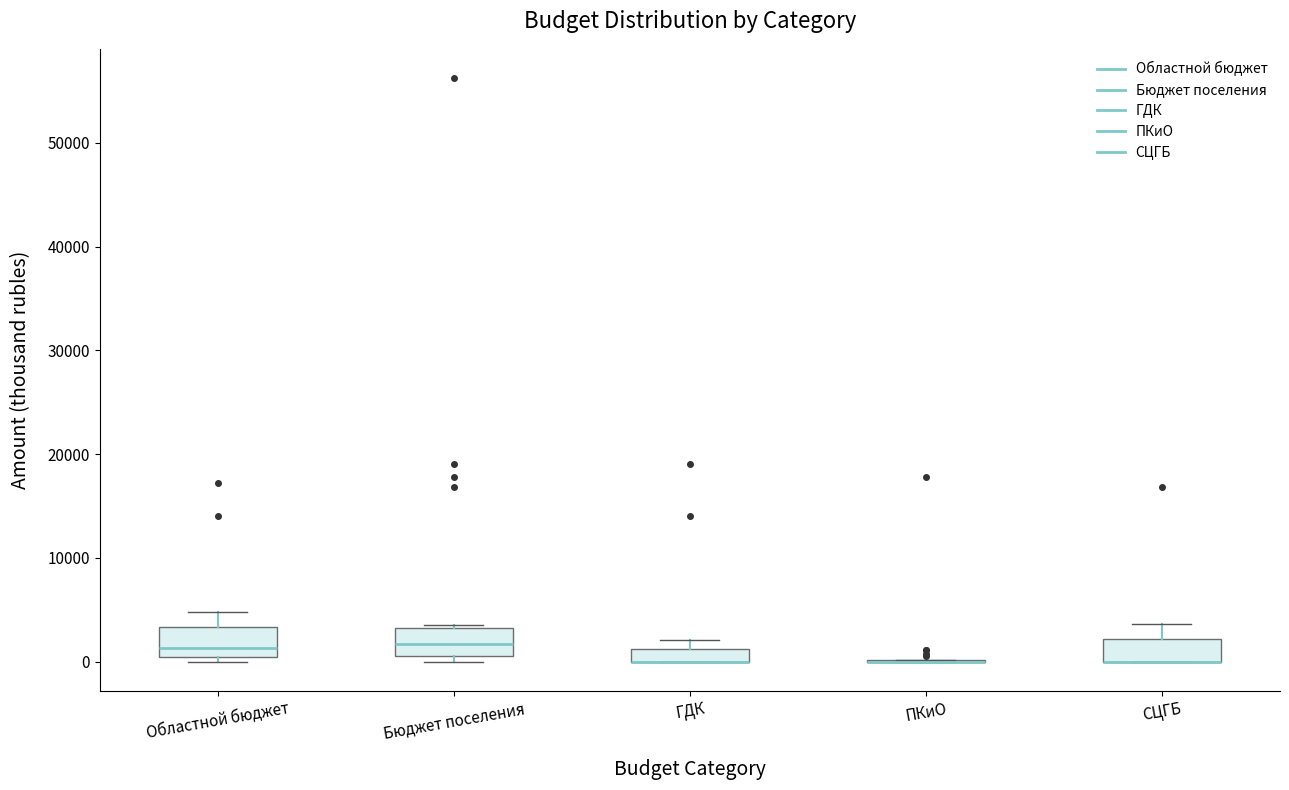

Where is the lower edge of the box for СЦГБ on the y-axis? The values are not printed on the chart, so give them approximately, as read against the axis.

0